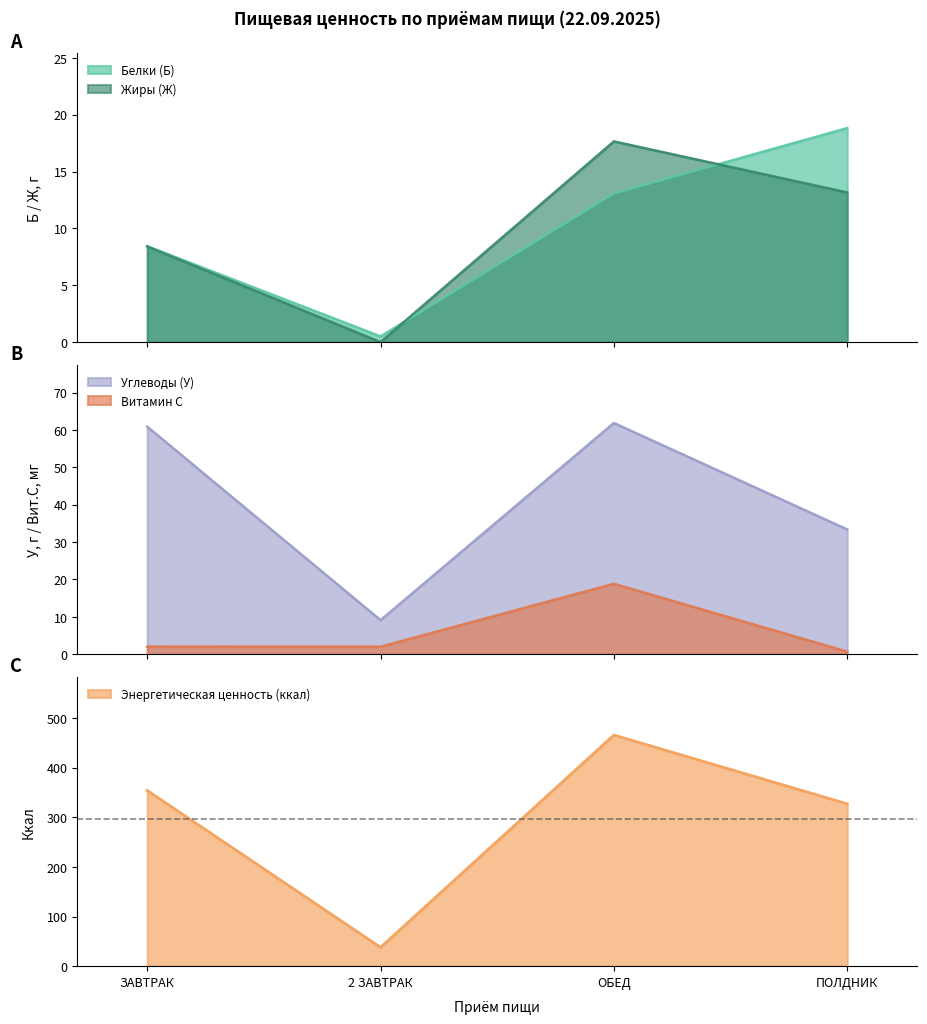

Which series has the largest total across all categories?

Энергетическая ценность (ккал)